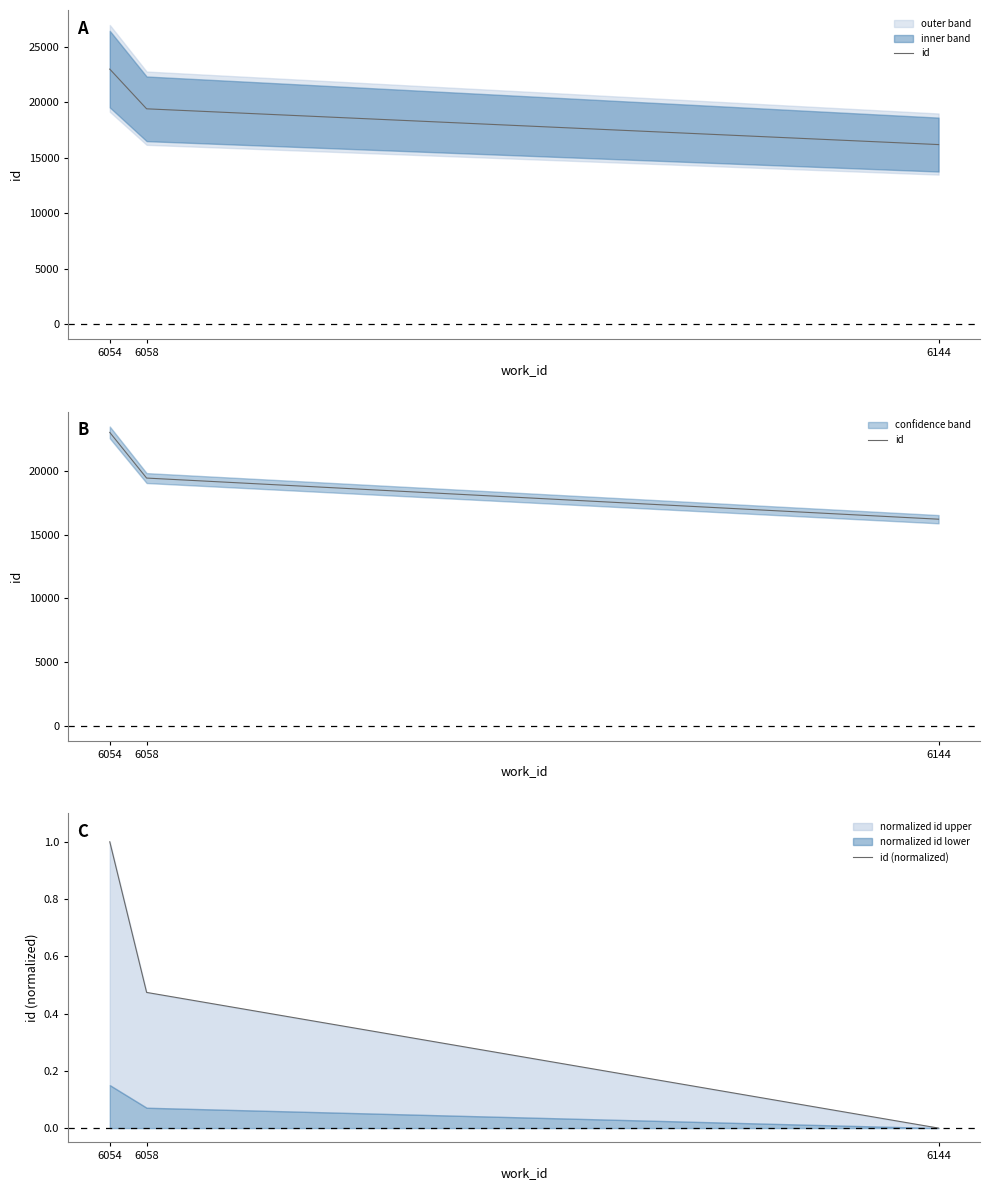

True or false: id (normalized) has a value of 0.5 at 6058.

True